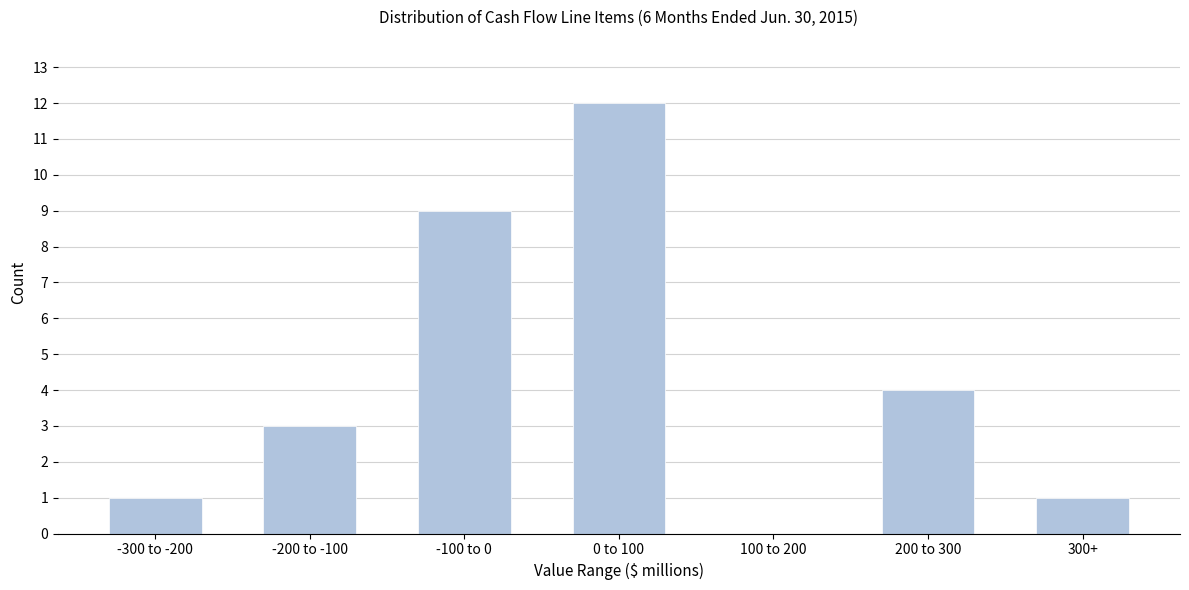

Reading left to right, extract all data points from this chart.

-300 to -200=1	-200 to -100=3	-100 to 0=9	0 to 100=12	100 to 200=0	200 to 300=4	300+=1